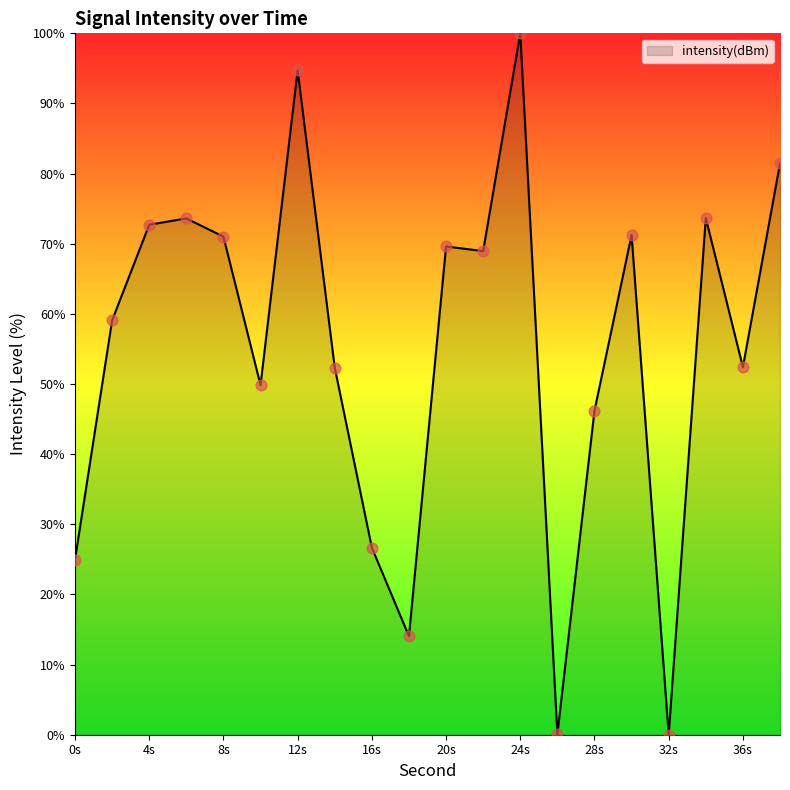

What is the difference between the maximum and minimum values?

100.0